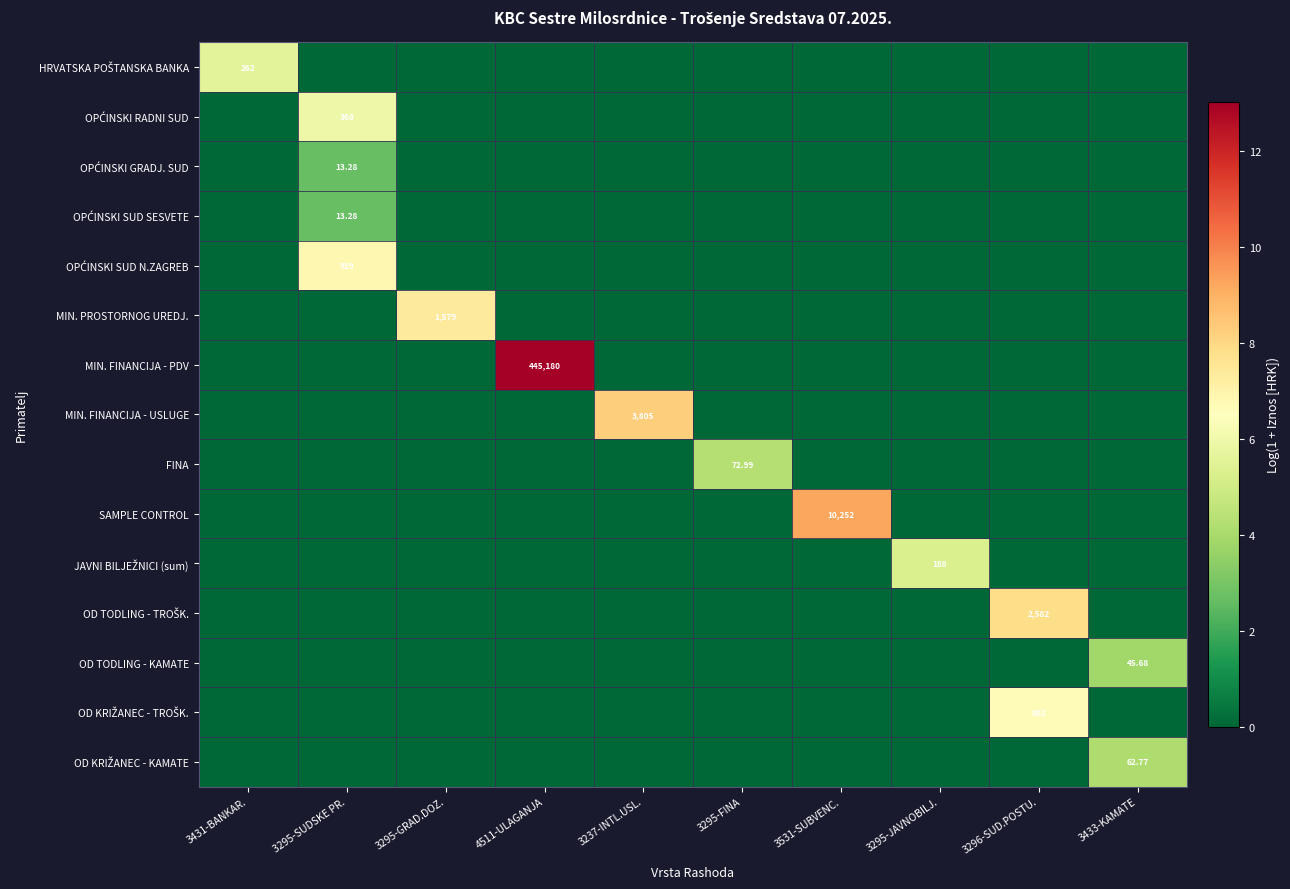

How many values in the OD TODLING - KAMATE series exceed 0?

1